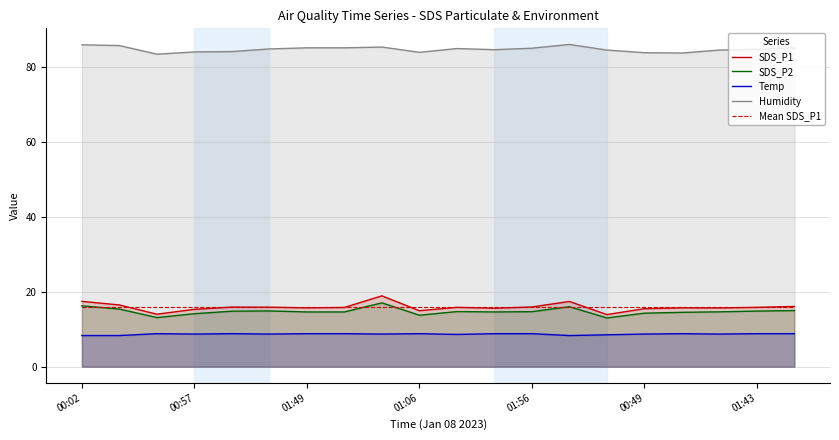

How many values in the Humidity series are below 84?

4